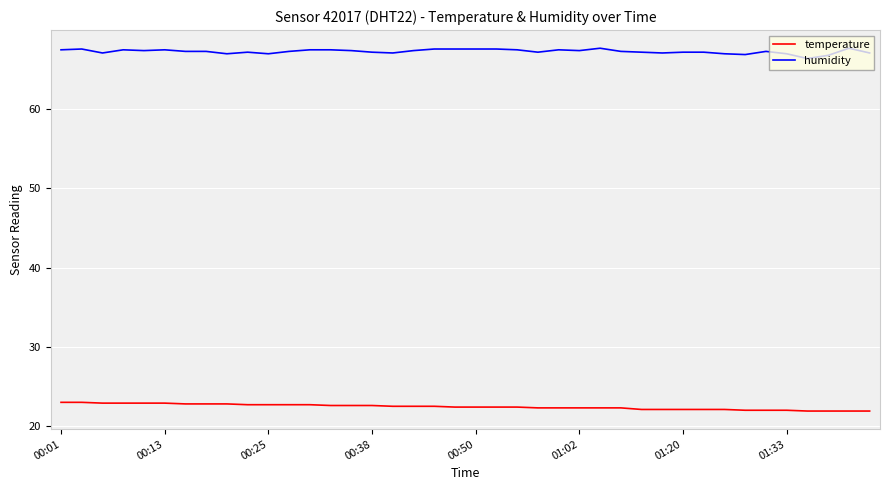

Which series has the largest total across all categories?

humidity